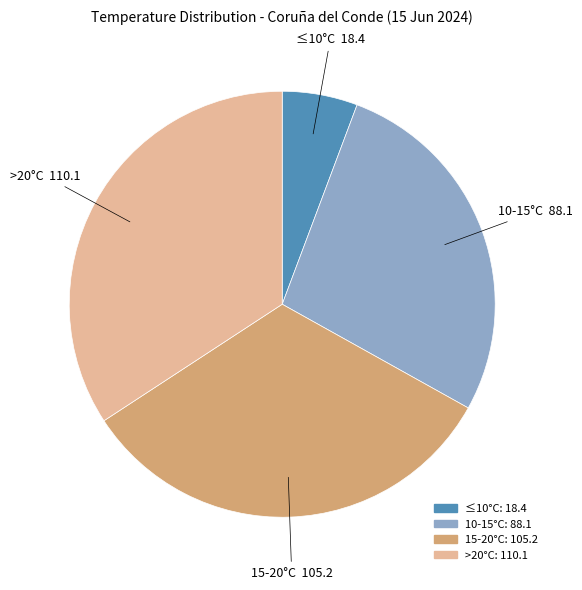

How many segments does this pie chart have?

4